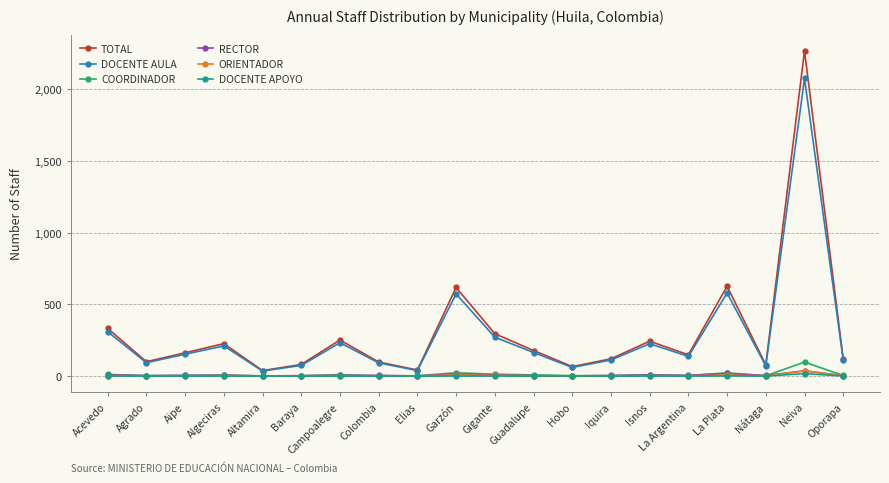

Is it true that DOCENTE AULA equals 84 at Gigante?

False